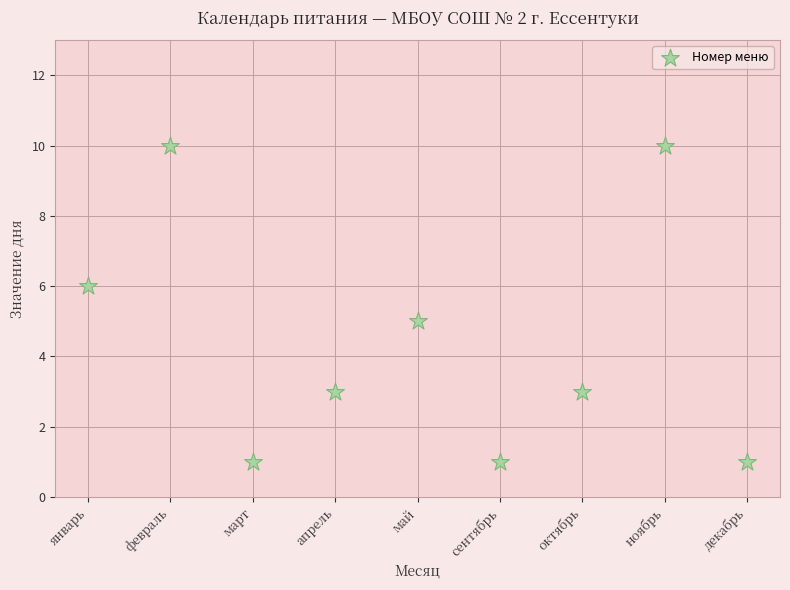

What is the average X value?

5